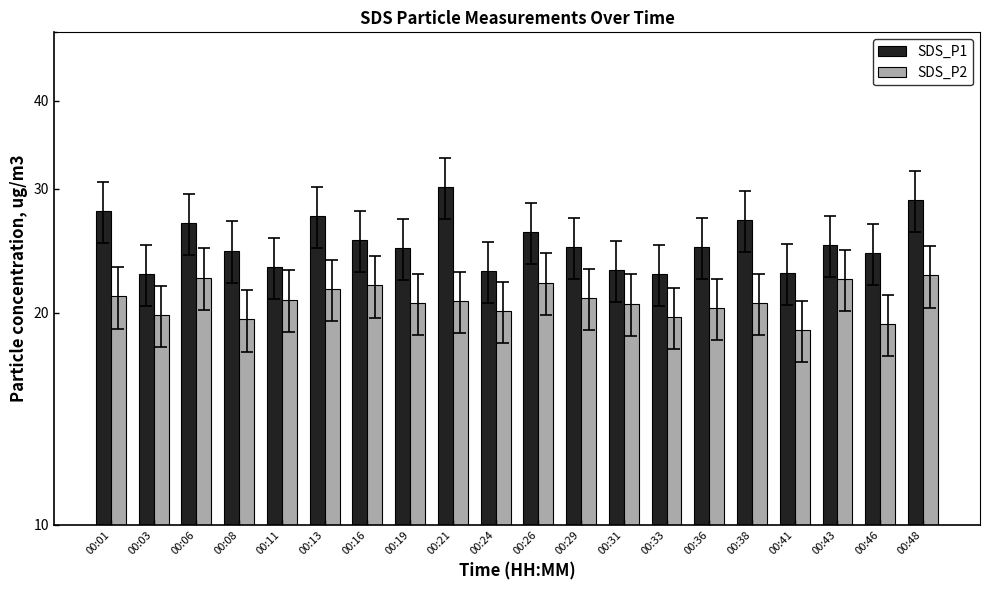

At which category is the sum across all series the highest?

00:48